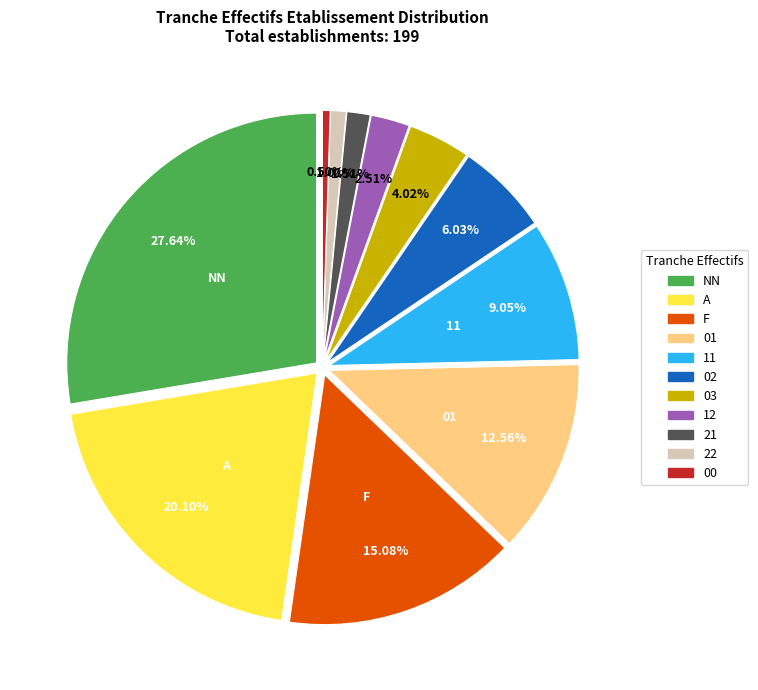

To the nearest percent, what portion does 03 represent?

4%